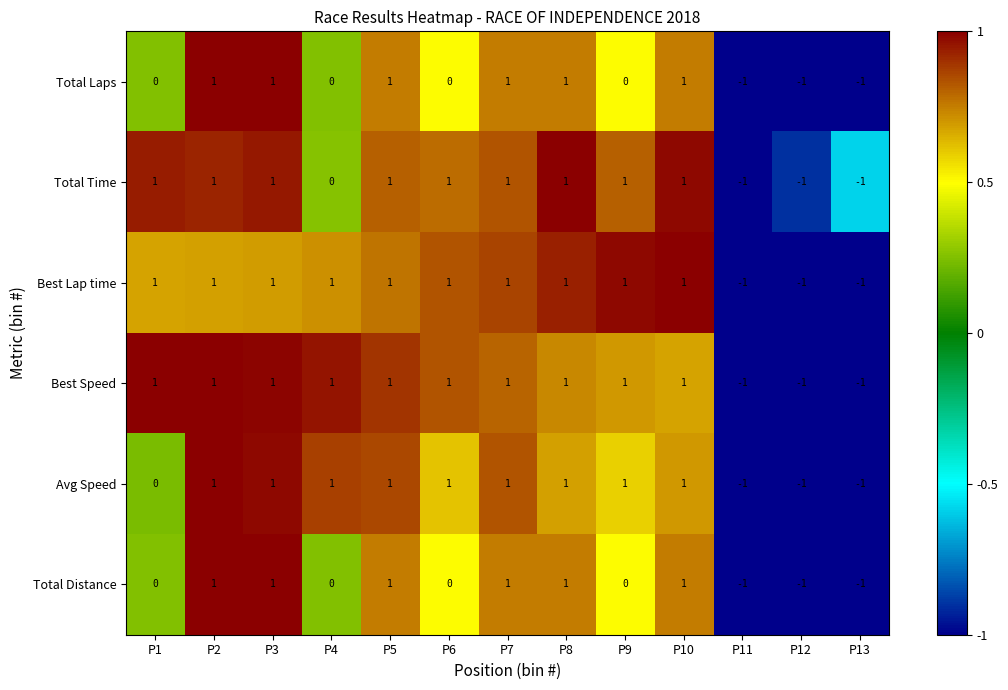

At which label is Total Time closest to 0?

P4